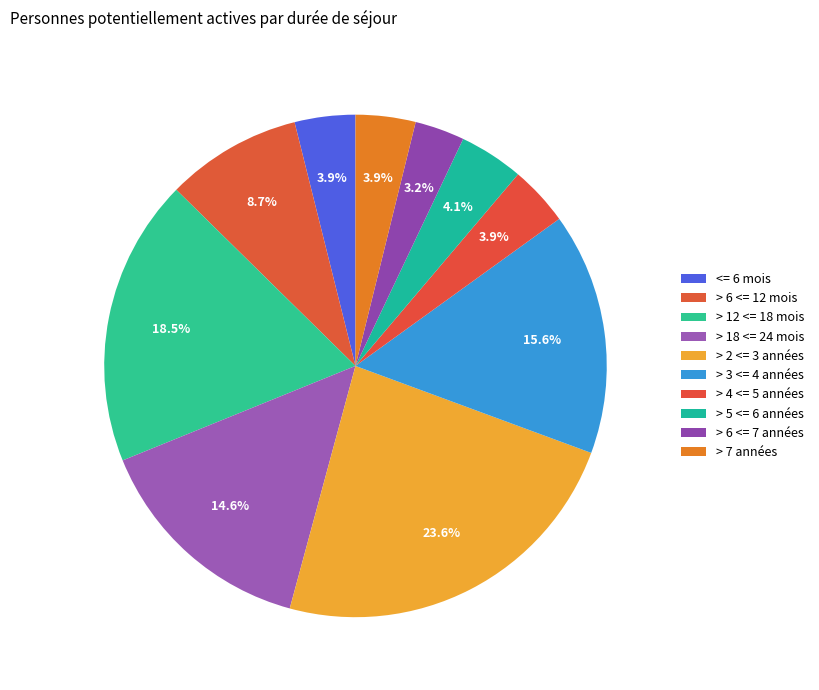

How many segments does this pie chart have?

10